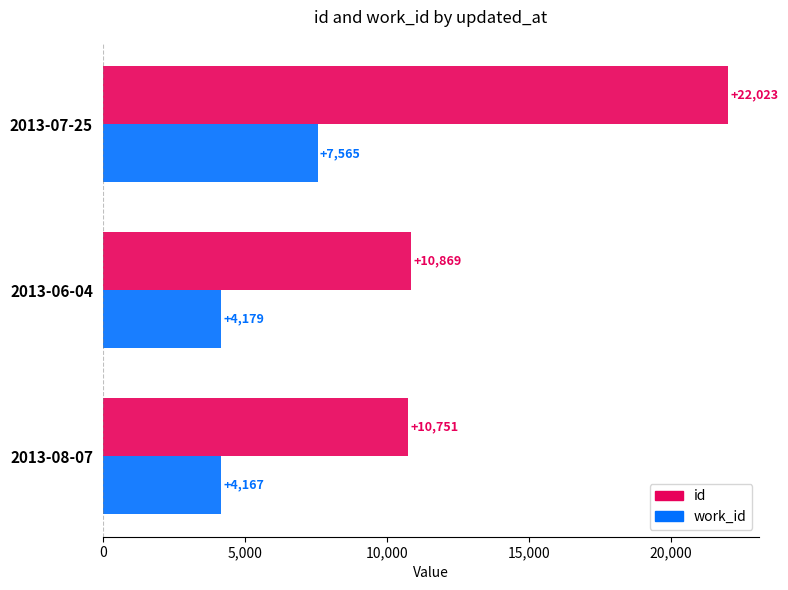

Which category has the highest value in the work_id series?

2013-07-25